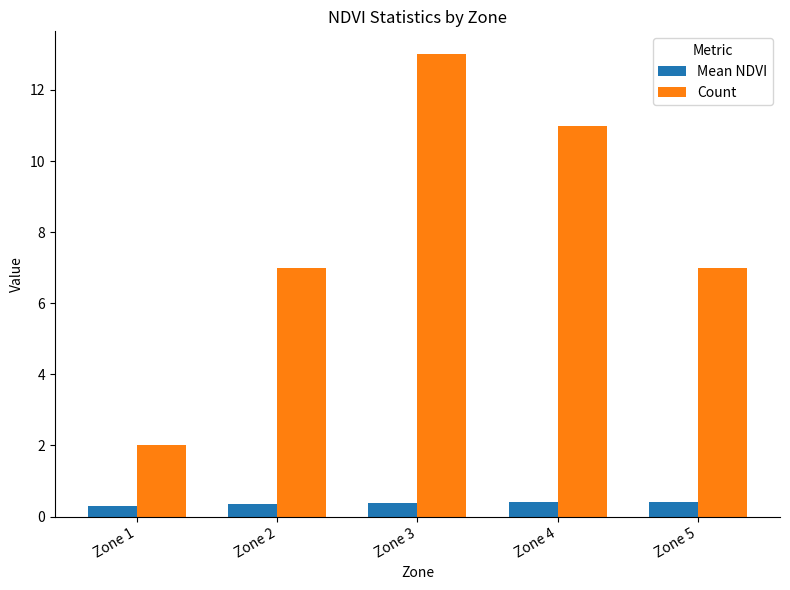

What is the minimum value for Mean NDVI?

0.3